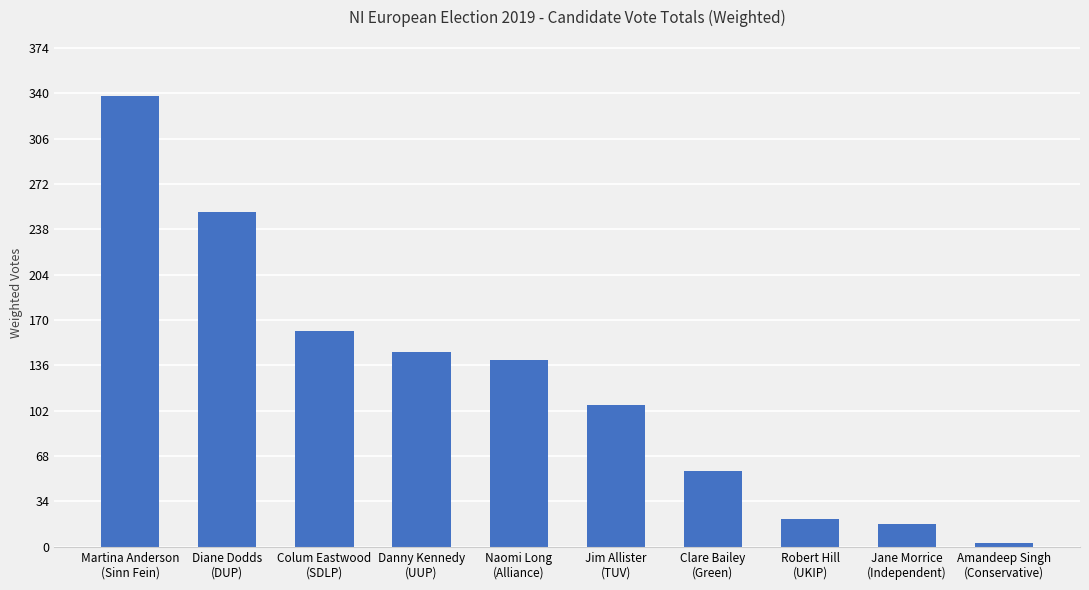

Approximately how many times larger is the value at Jim Allister
(TUV) compared to Diane Dodds
(DUP)?

0.4